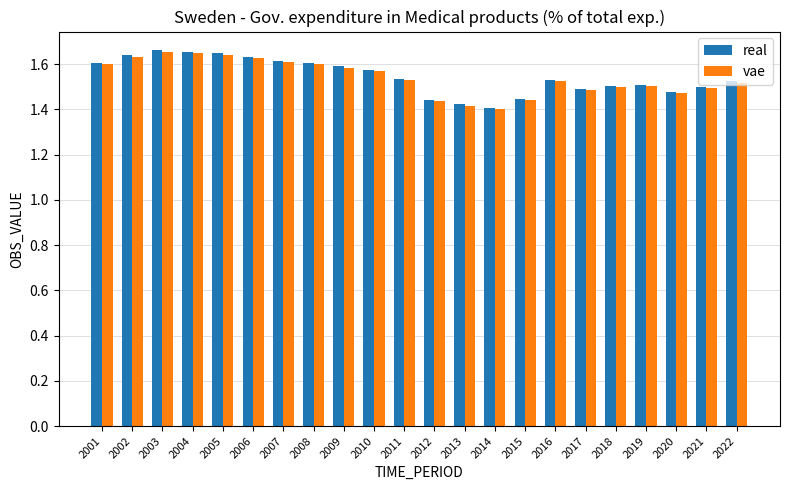

What is the difference between the maximum and minimum values in the vae series?

0.3